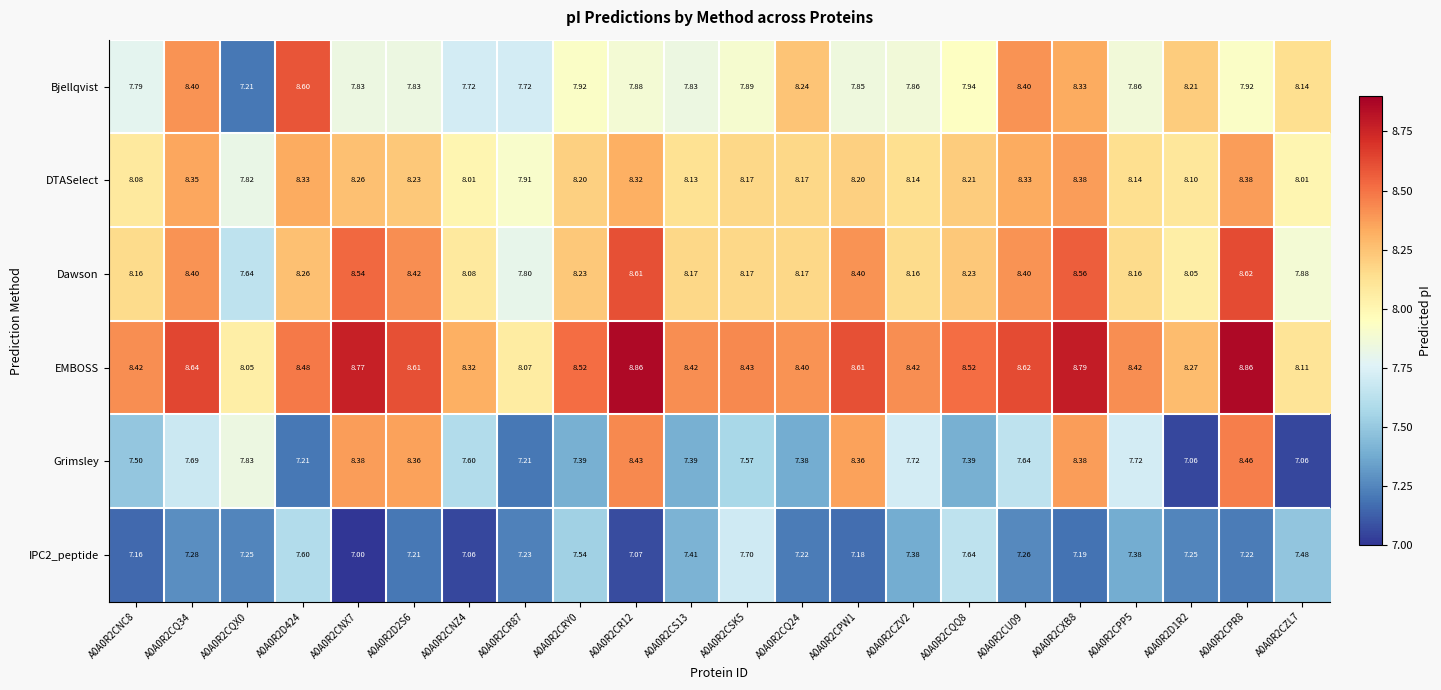

Is the value of Bjellqvist at A0A0R2CNZ4 greater than the value of Dawson at A0A0R2CNZ4?

No